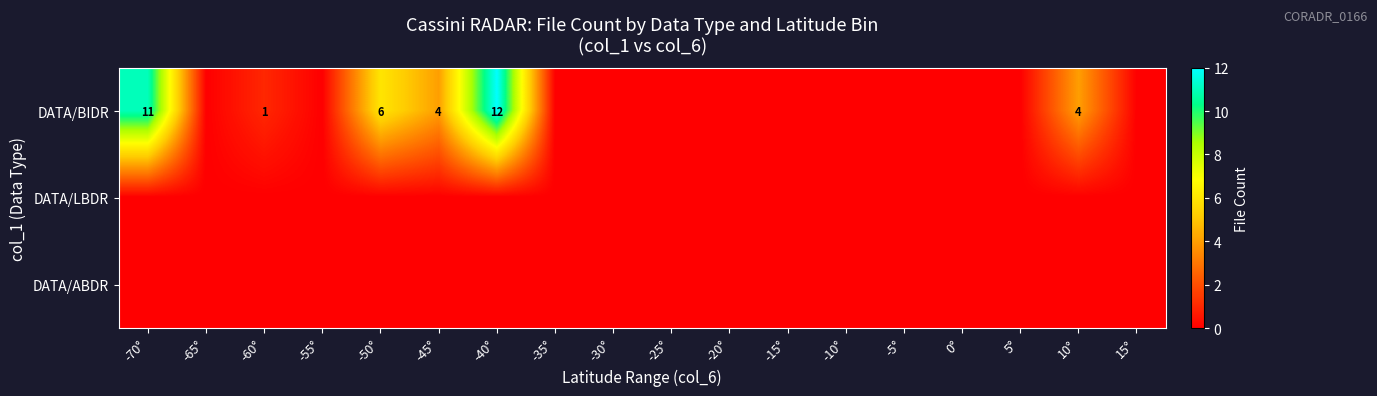

Rank the series at -10° from highest to lowest value.

DATA/BIDR, DATA/LBDR, DATA/ABDR